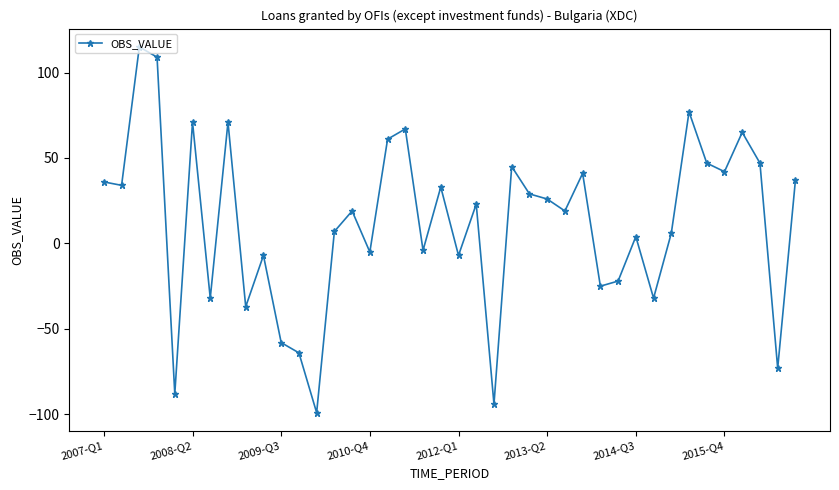

How many points are lower than both their immediate neighbors (excluding endpoints)?

14